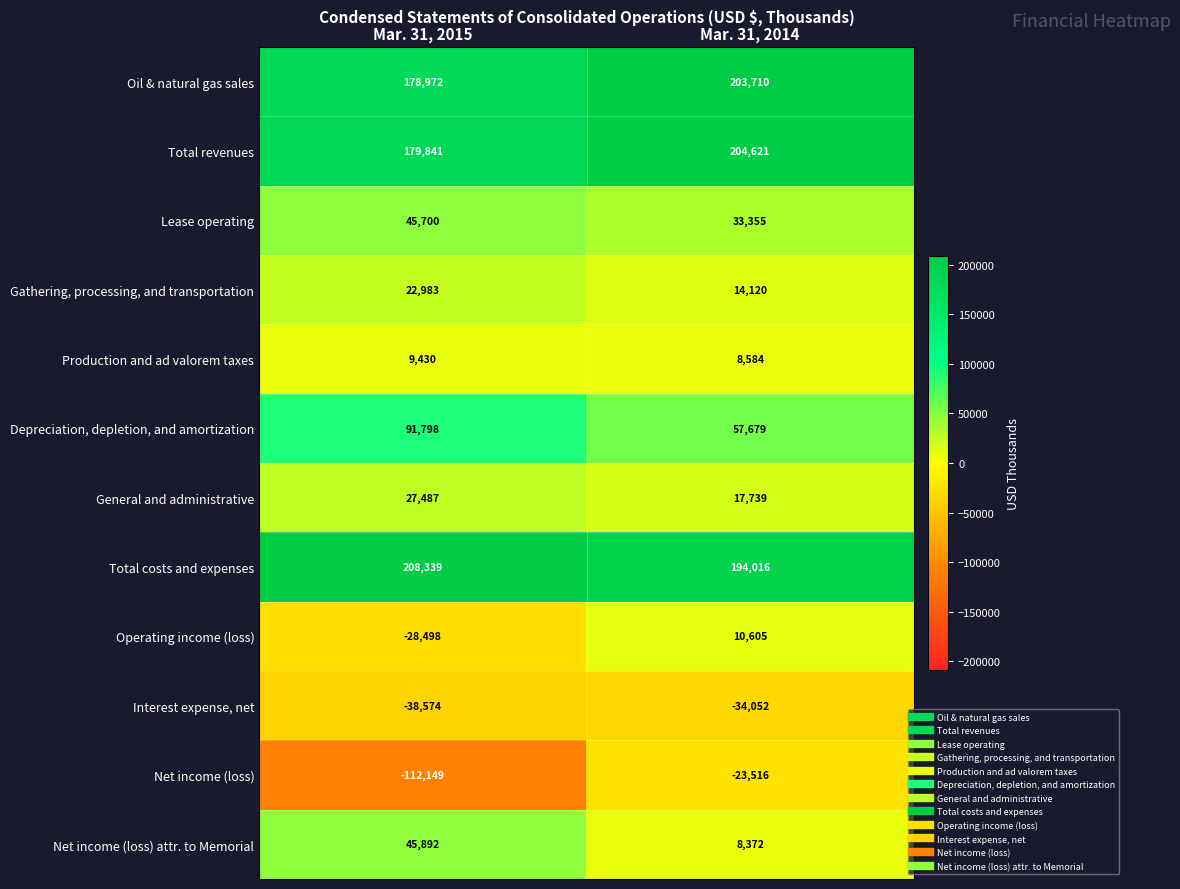

Which series has the largest total across all categories?

Total costs and expenses